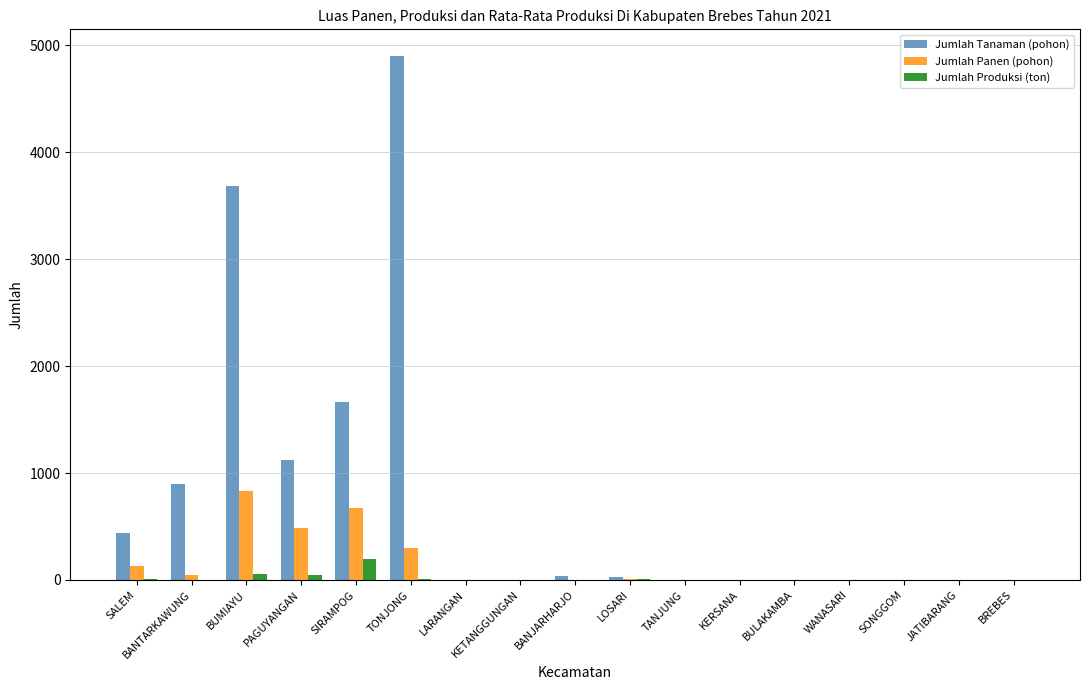

What is the sum of all Jumlah Panen (pohon) values?

2480.0